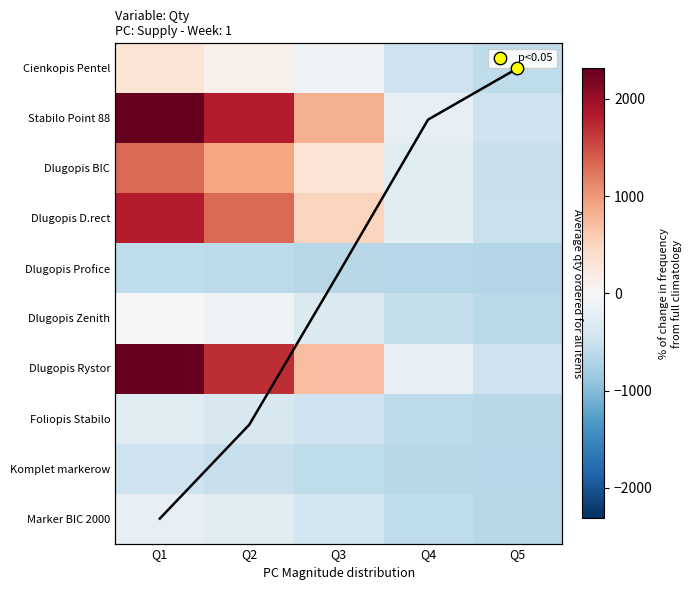

How many data points does each series have?

5